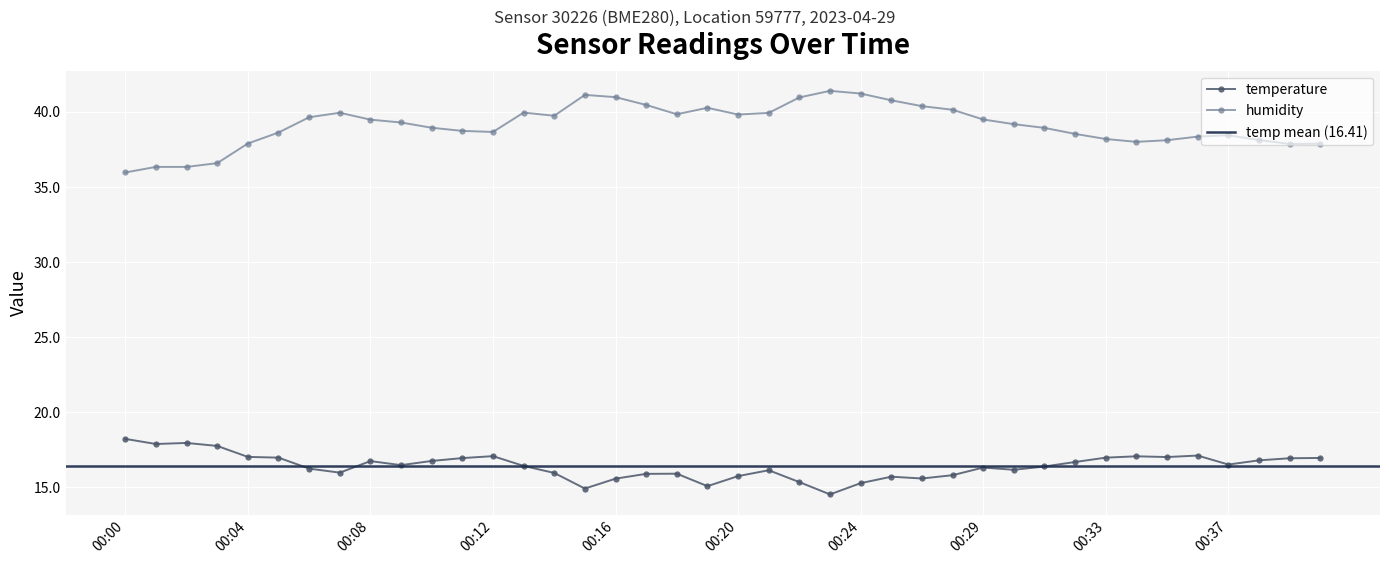

How many interior local valleys does the humidity series have?

6